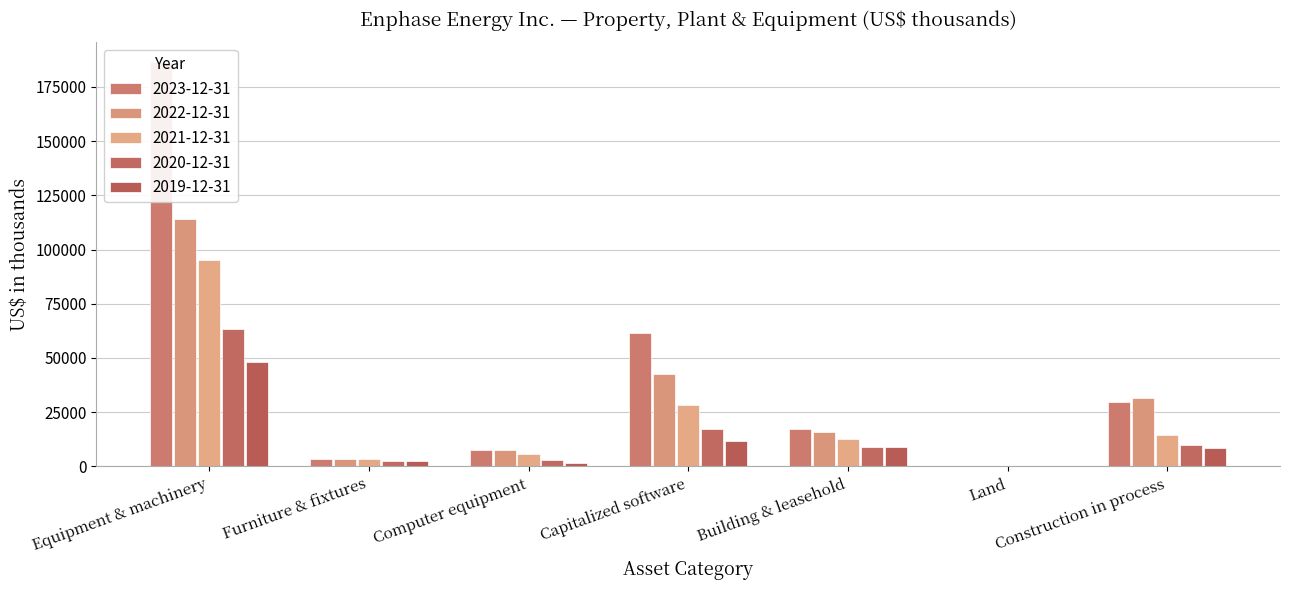

What is the average value of the 2020-12-31 series?

14955